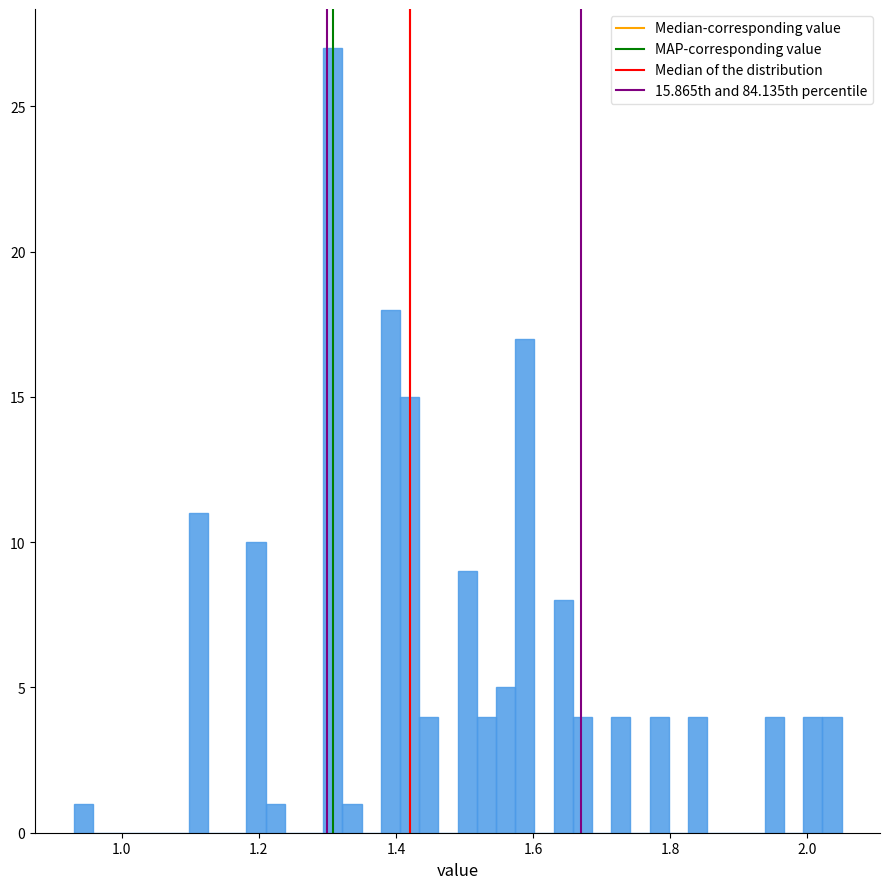

Read against the x-axis, roughly where is the centre of the tallest bar?

1.30